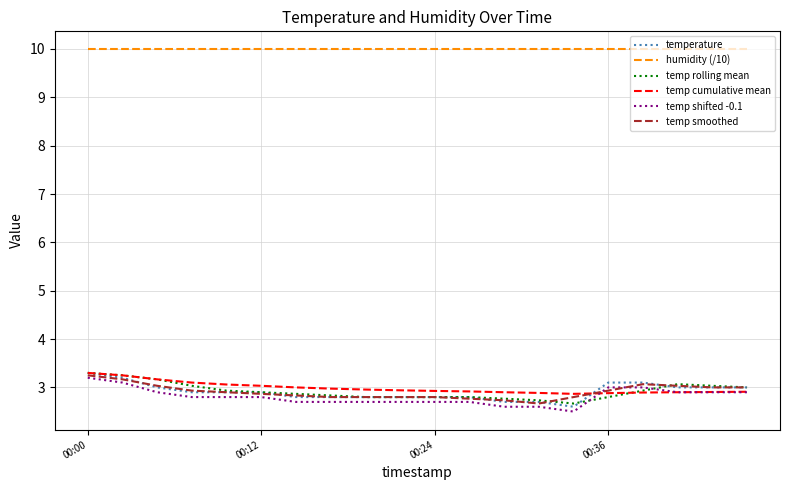

What is the greatest value displayed?

10.0